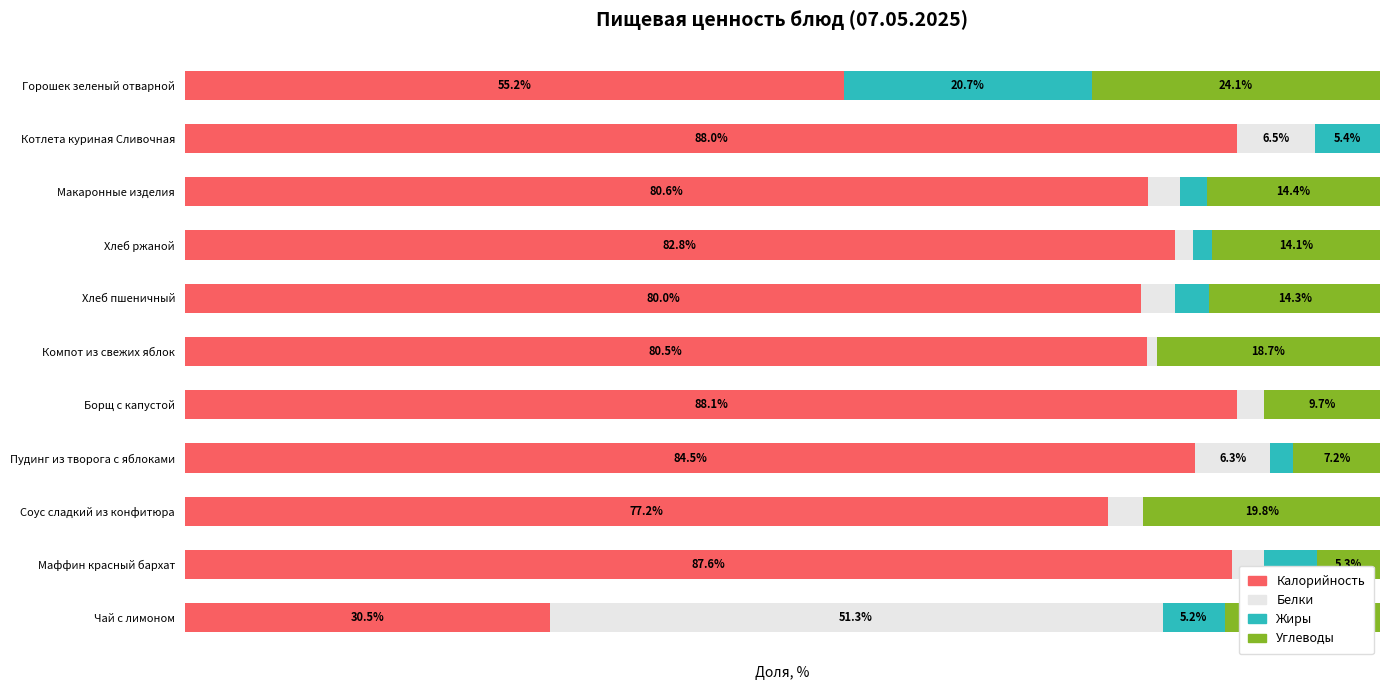

What is the maximum value for Калорийность?

88.1